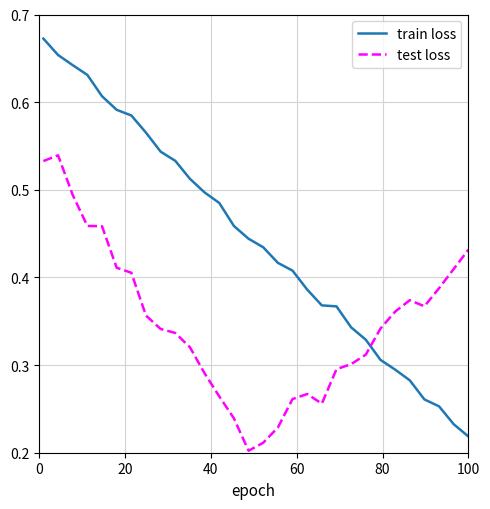

Does the chart display data point markers on the line(s)?

No